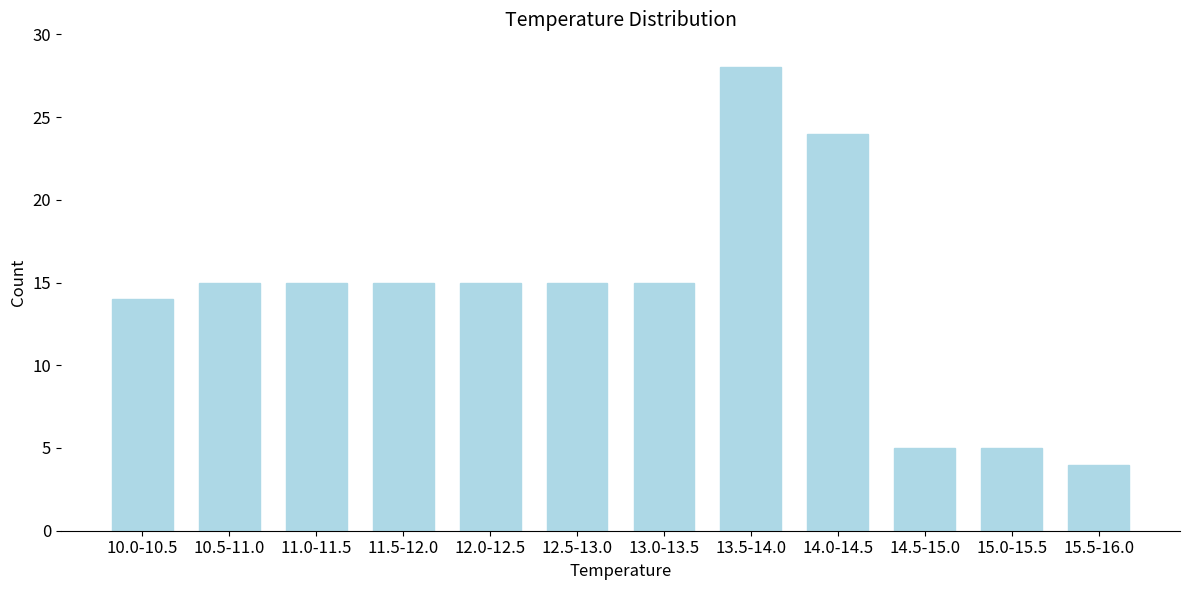

Reading right to left, list all the values displayed in this chart.

4	5	5	24	28	15	15	15	15	15	15	14